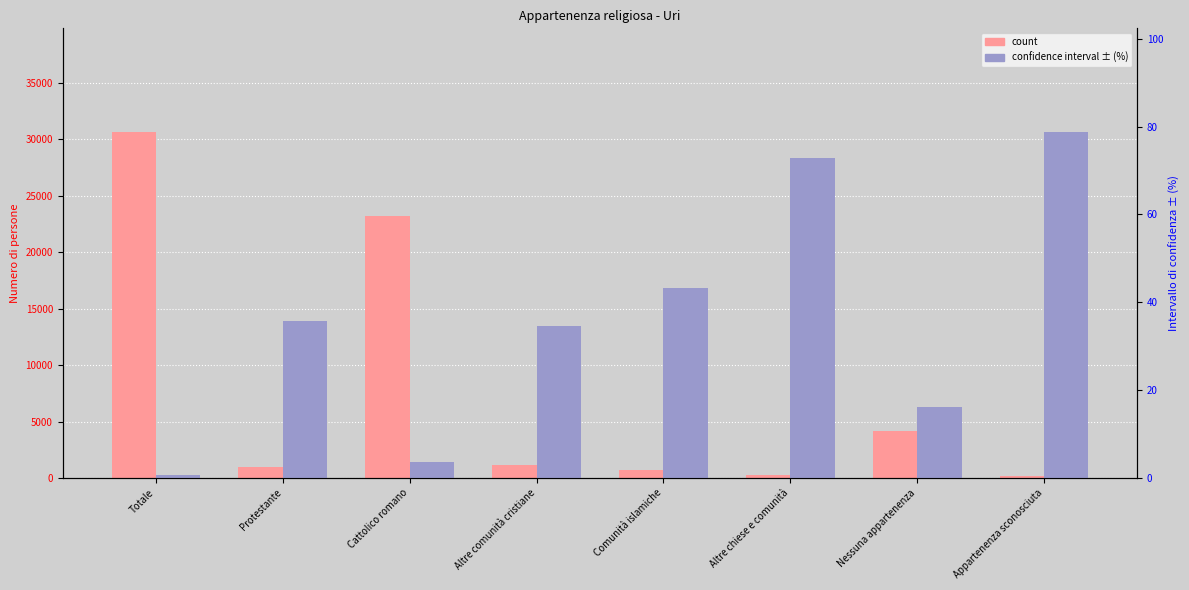

At how many categories does at least one series exceed 12514?

2